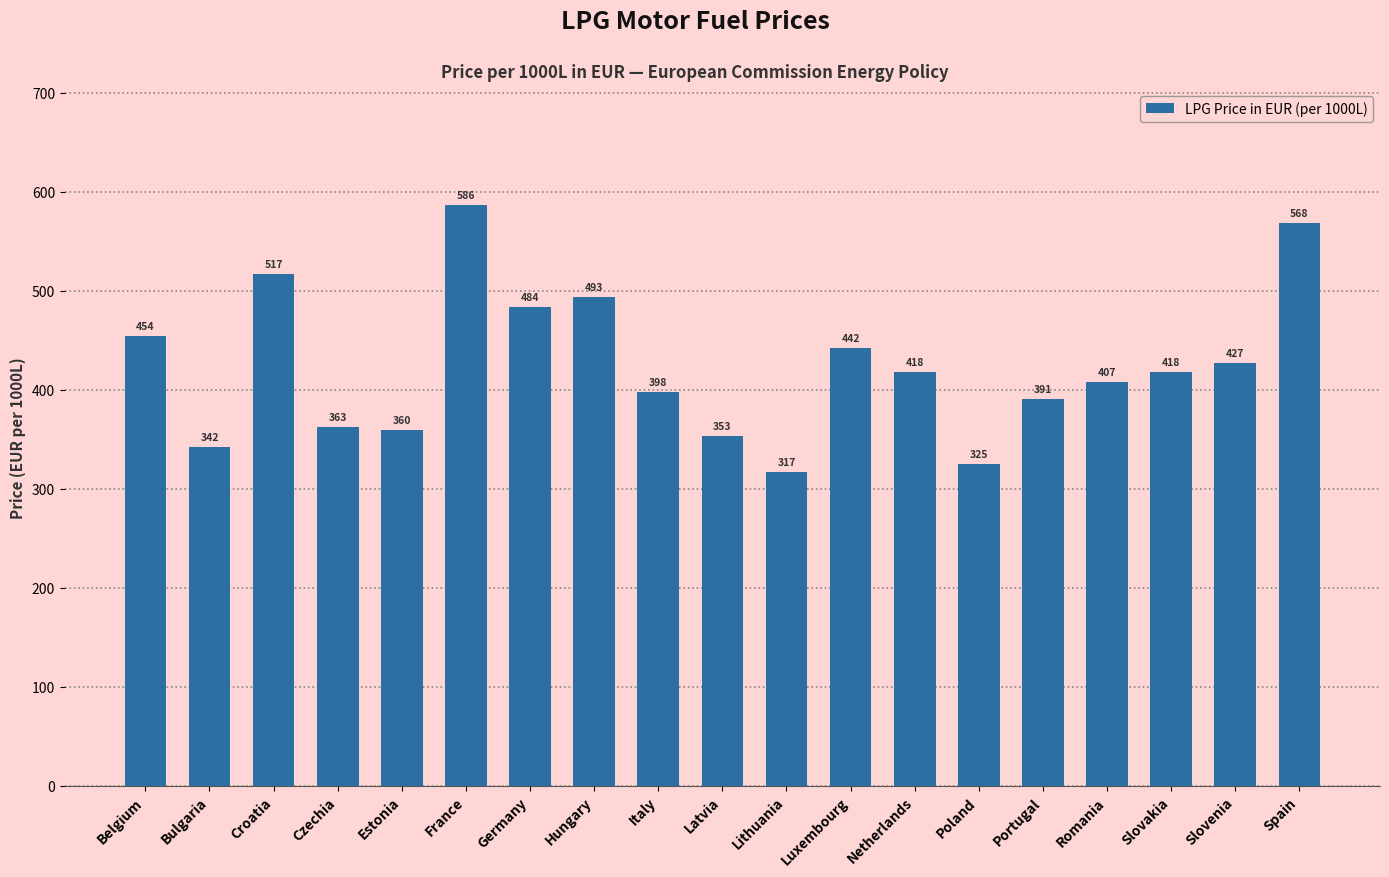

Which category has the highest value across all series?

France